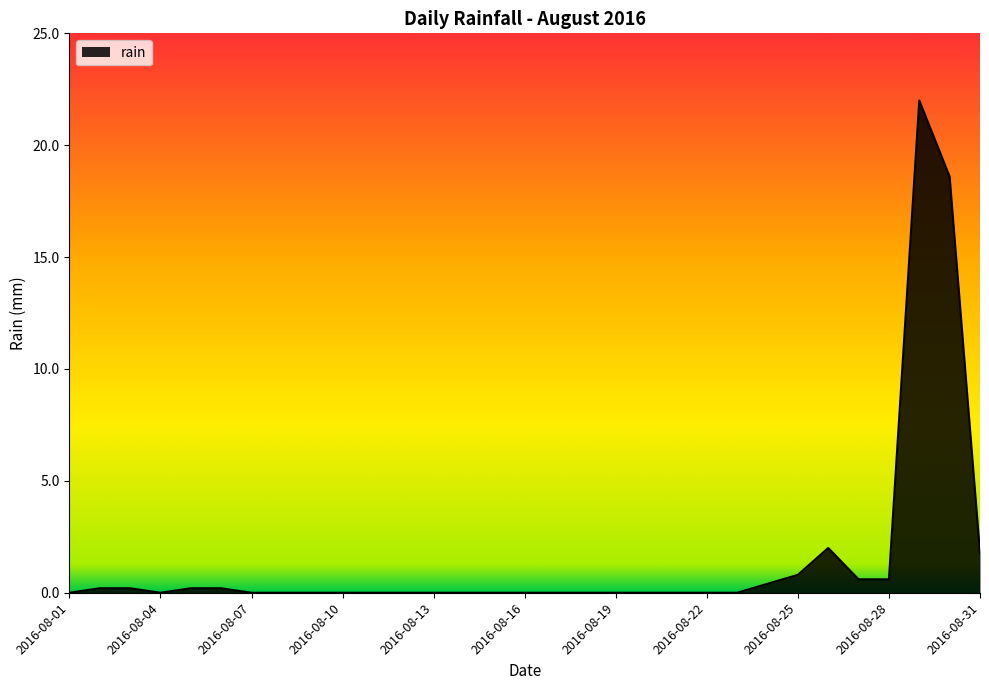

What is the maximum value shown in the chart?

22.0